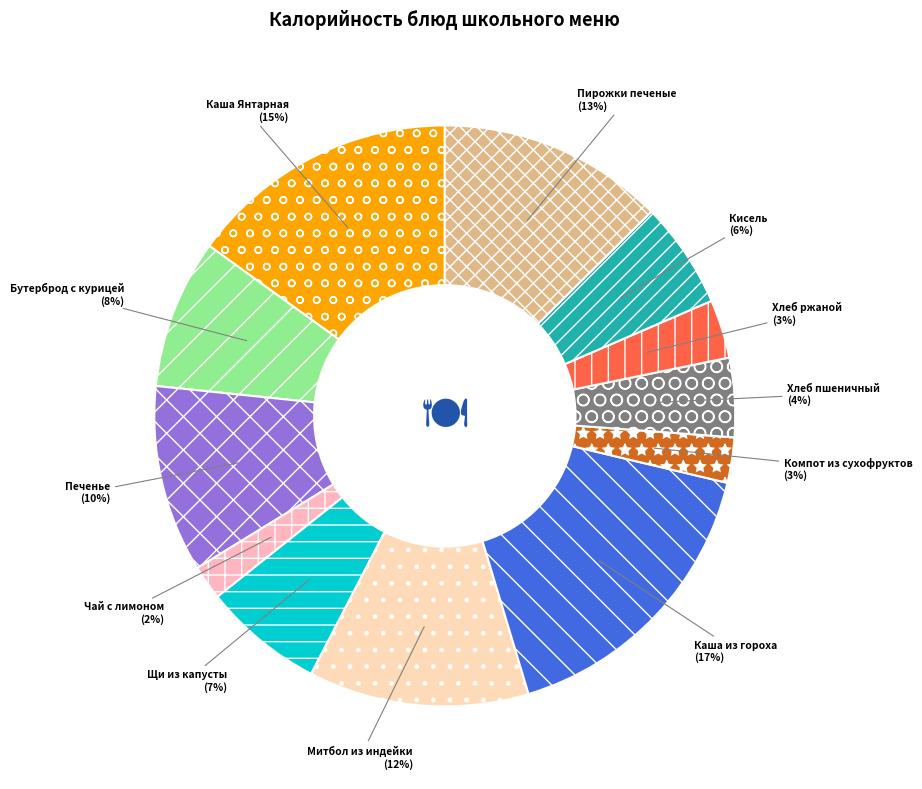

Is the sum of Каша Янтарная (15%) and Бутерброд с курицей (8%) greater than half?

No